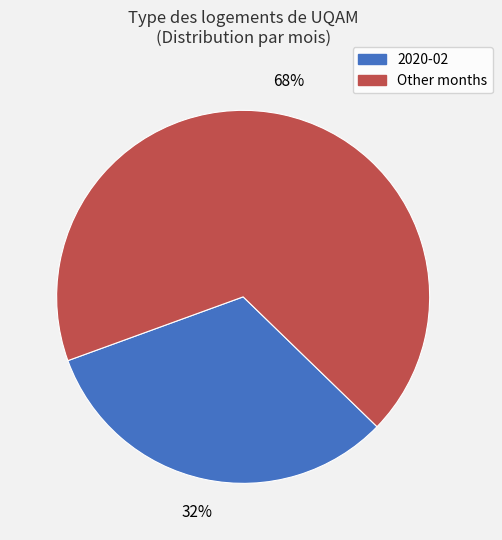

Is there any slice that represents more than half of the pie?

Yes